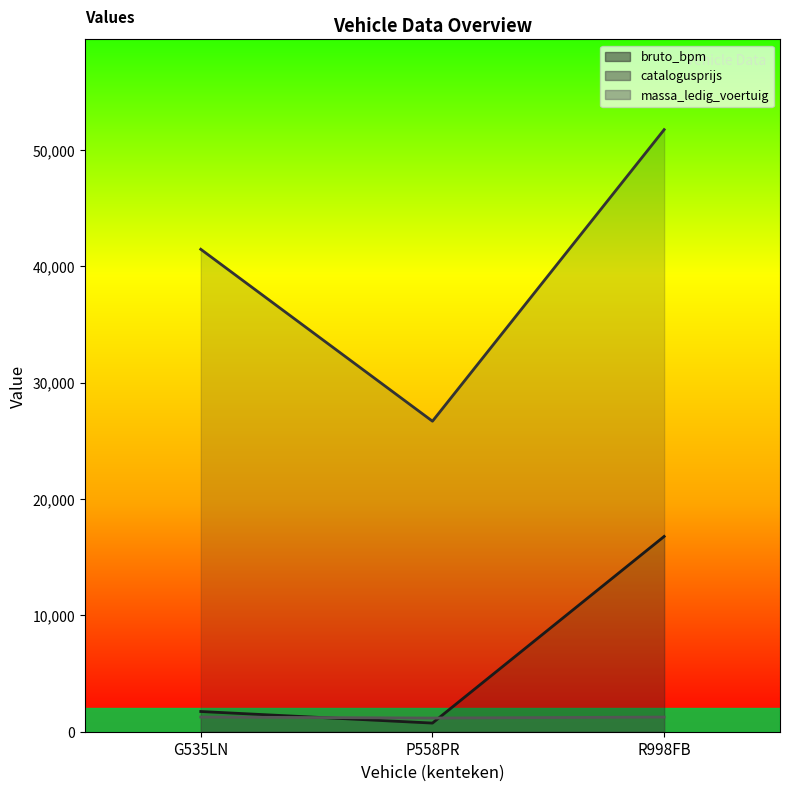

Count the massa_ledig_voertuig values in the range 1175 to 1260.

3